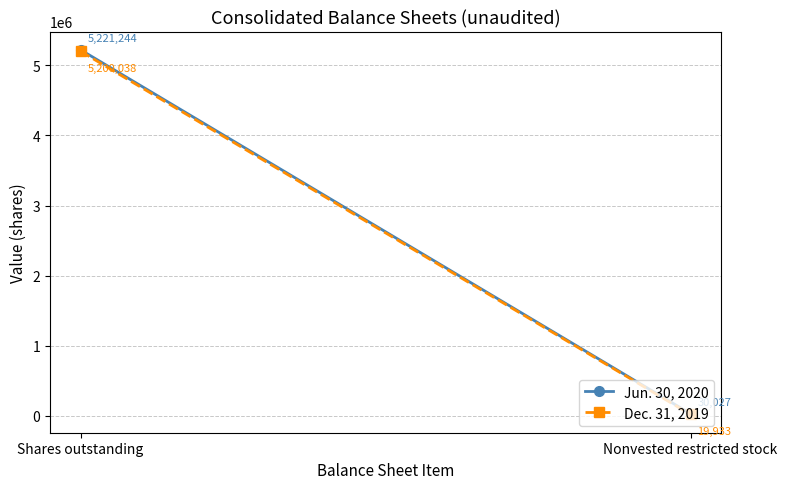

What is the value of the Jun. 30, 2020 point at the 2nd from the left?

30027